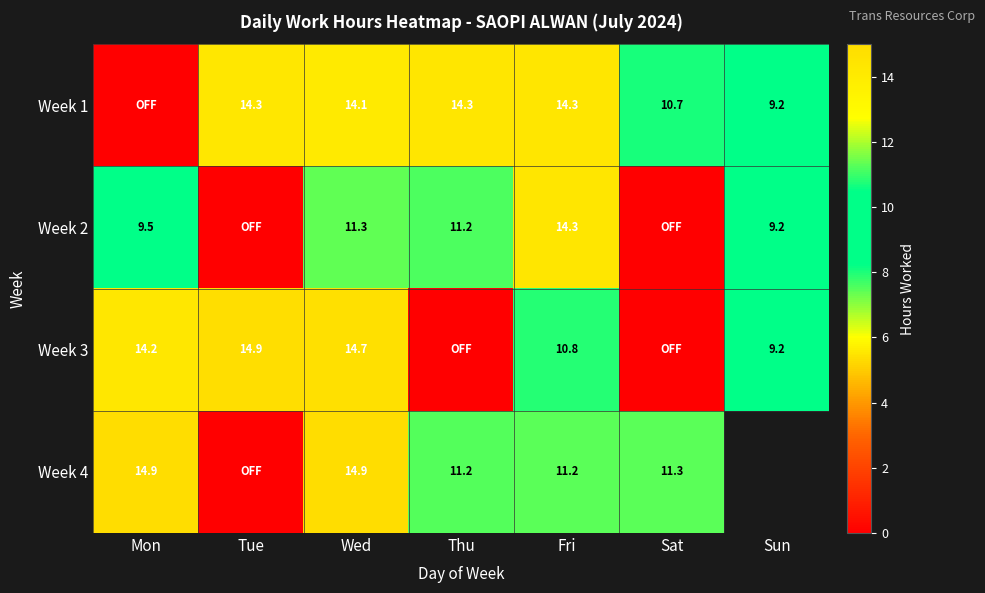

What is the sum of the Week 1 values at Wed and Tue?

28.4